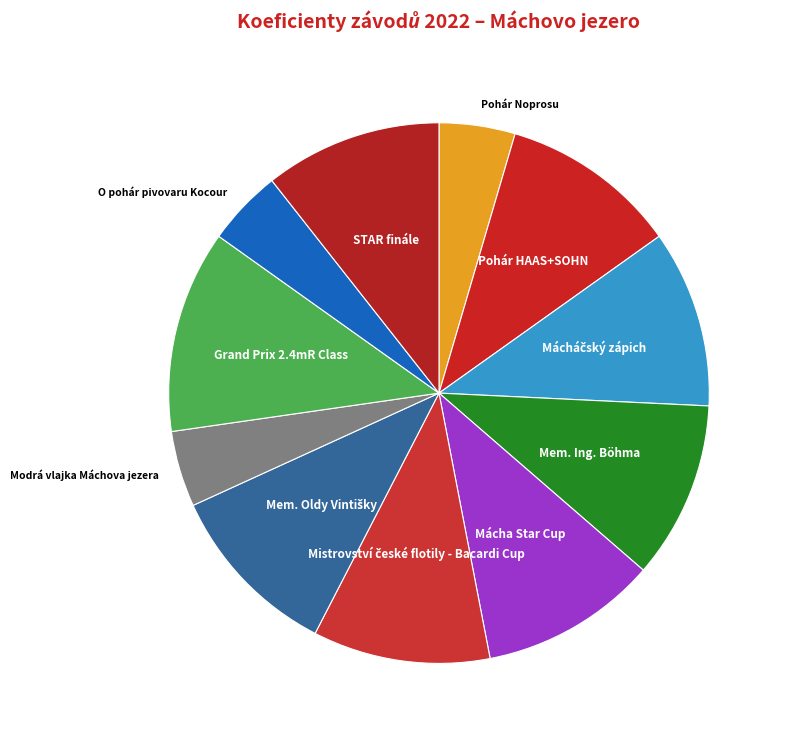

How many segments does this pie chart have?

11